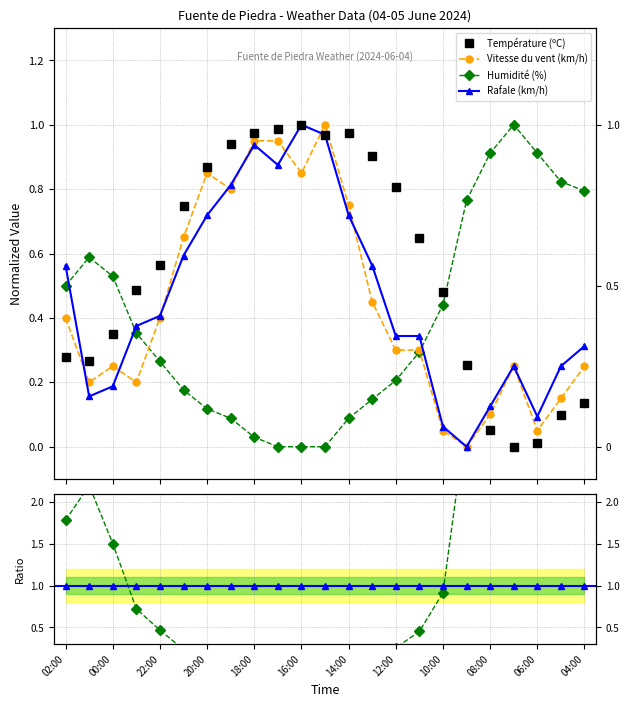

Is the value of Température (ºC) at 15 greater than the value of Humidité / Temp ratio at 18:00?

Yes